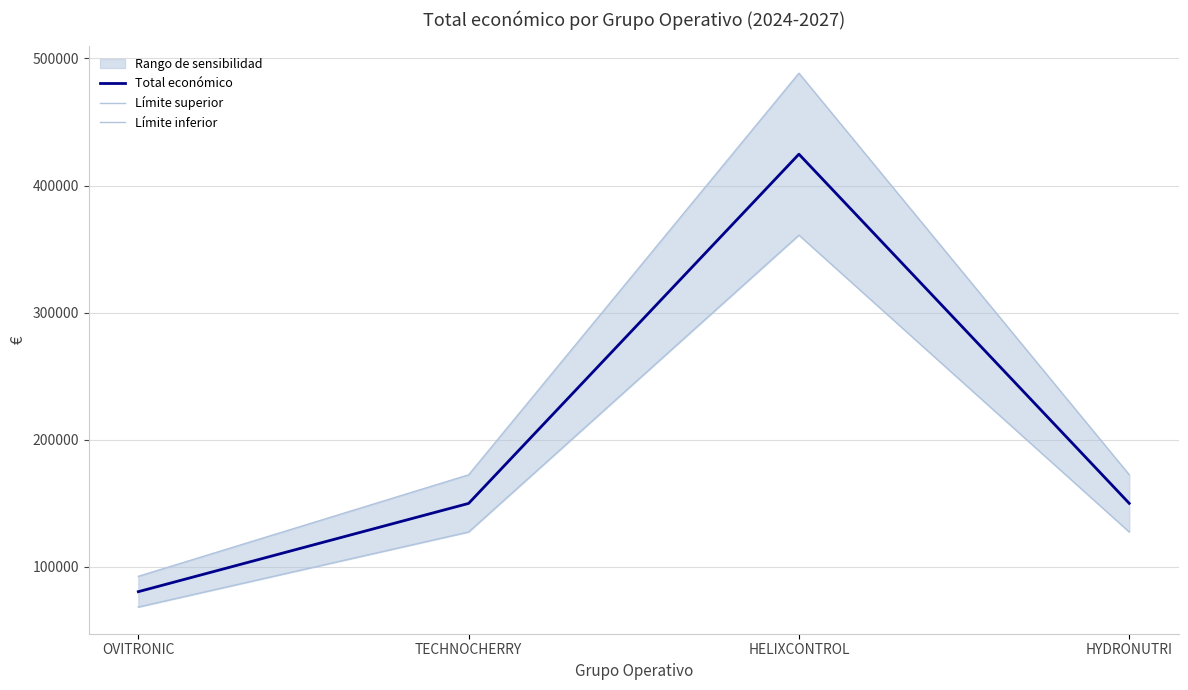

What is the label of the 3rd point from the right?

TECHNOCHERRY